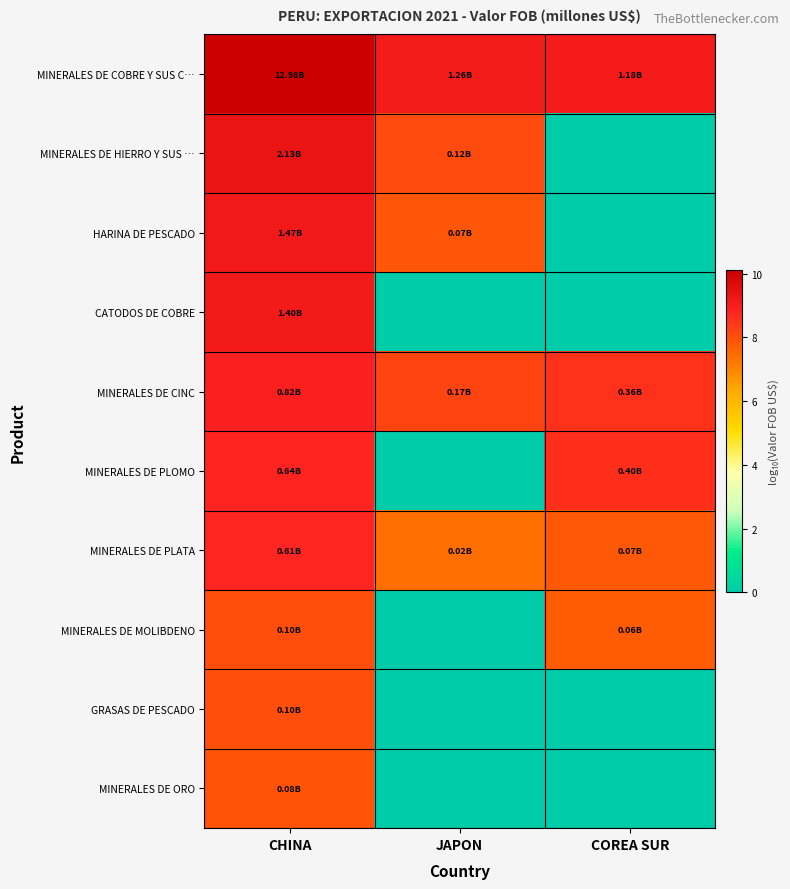

Count the number of categories in the chart.

3